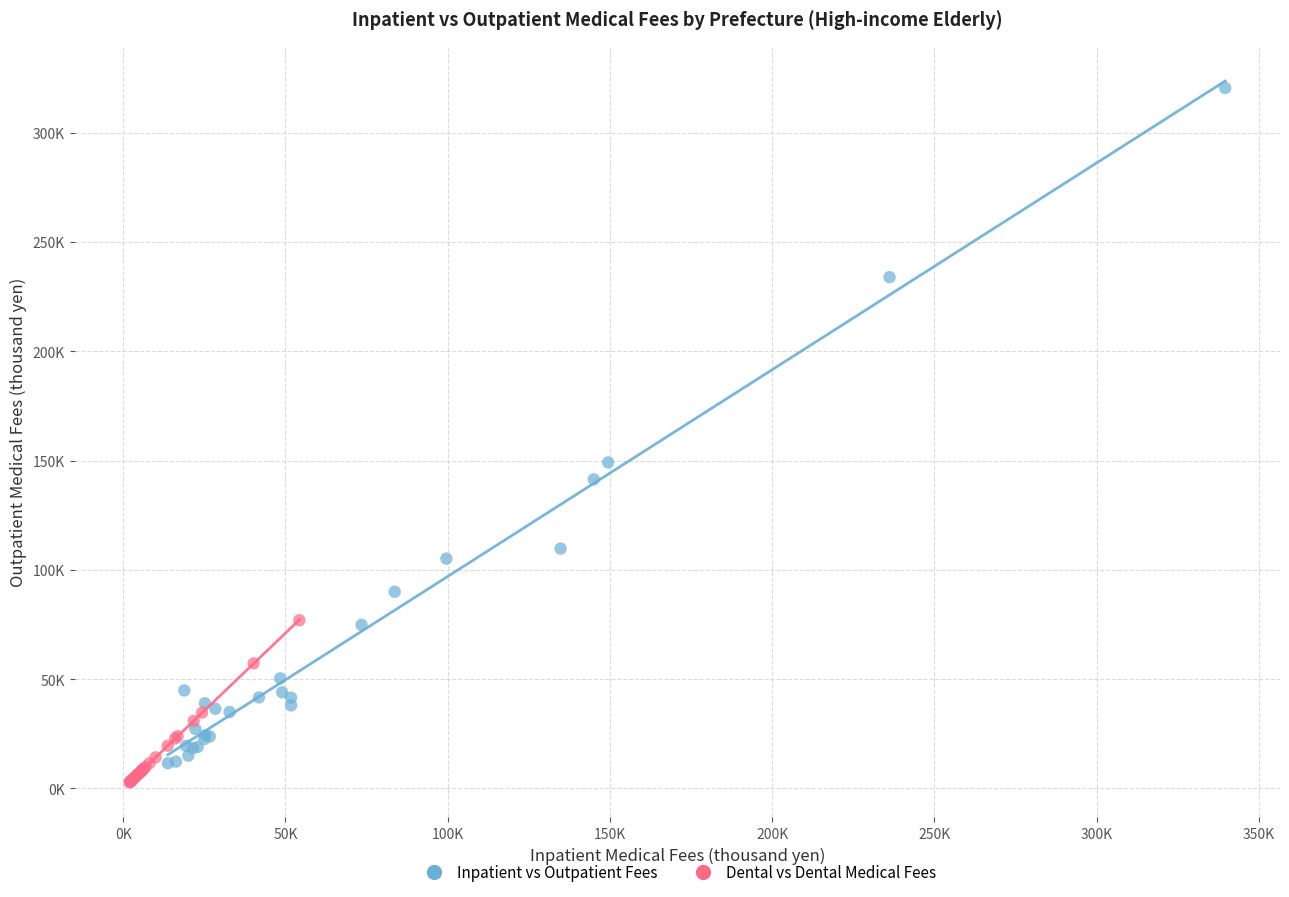

Which series reaches the minimum Y coordinate?

Dental vs Dental Medical Fees